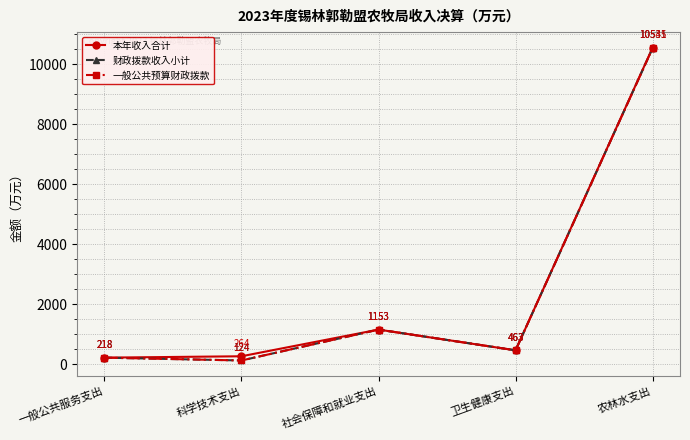

Does the chart have visible grid lines?

Yes